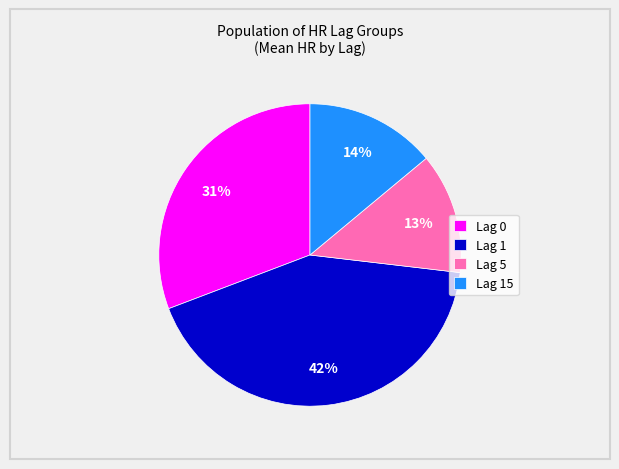

To the nearest percent, what is the difference between the largest and smallest slice percentages?

29%